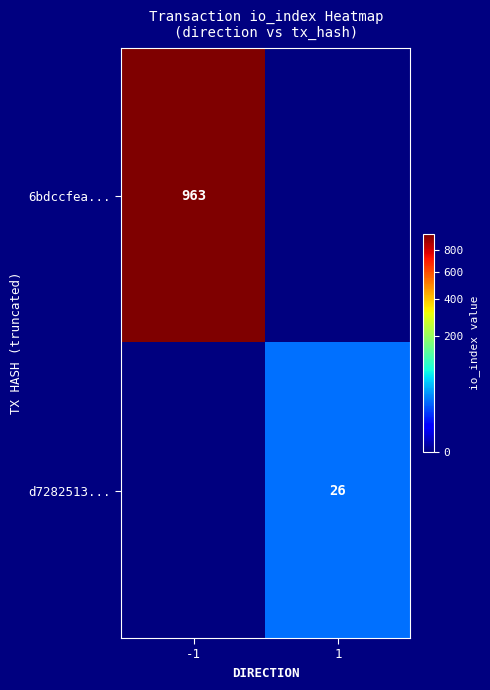

The 6bdccfea... series shows 963 at -1. True or false?

True